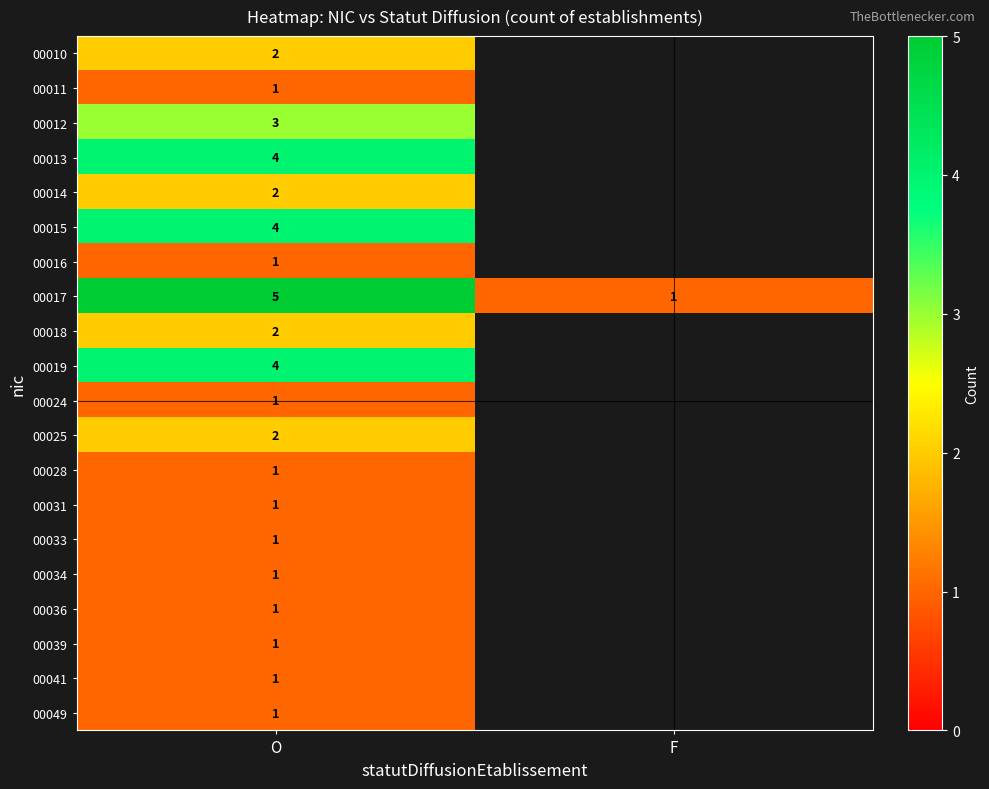

What is the minimum value shown in the chart?

1.0